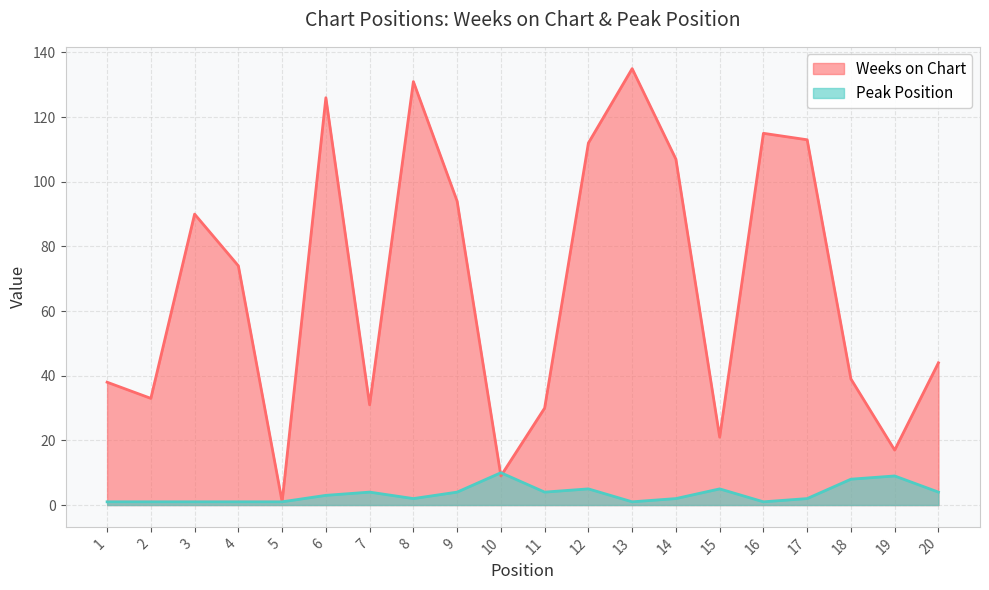

How many lines are shown in the chart?

2